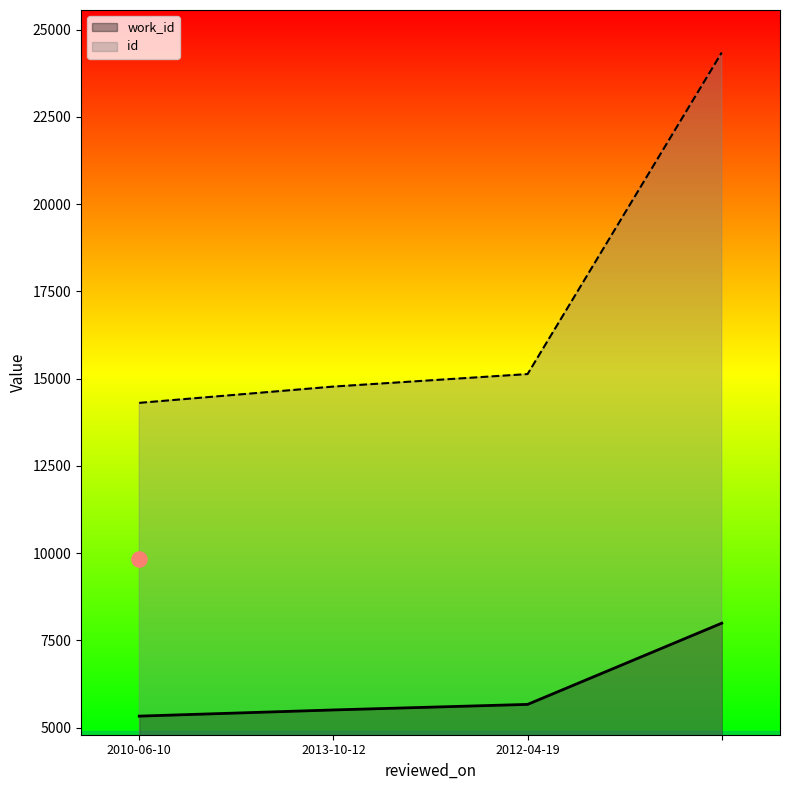

Is the value of id at 2012-04-19 greater than the value of work_id at ?

Yes